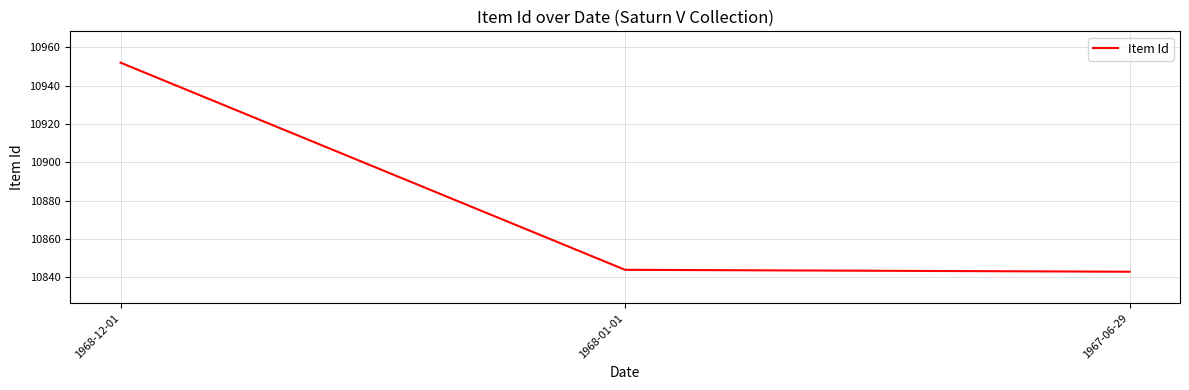

Approximately how many times larger is the value at 1968-01-01 compared to 1967-06-29?

1.0